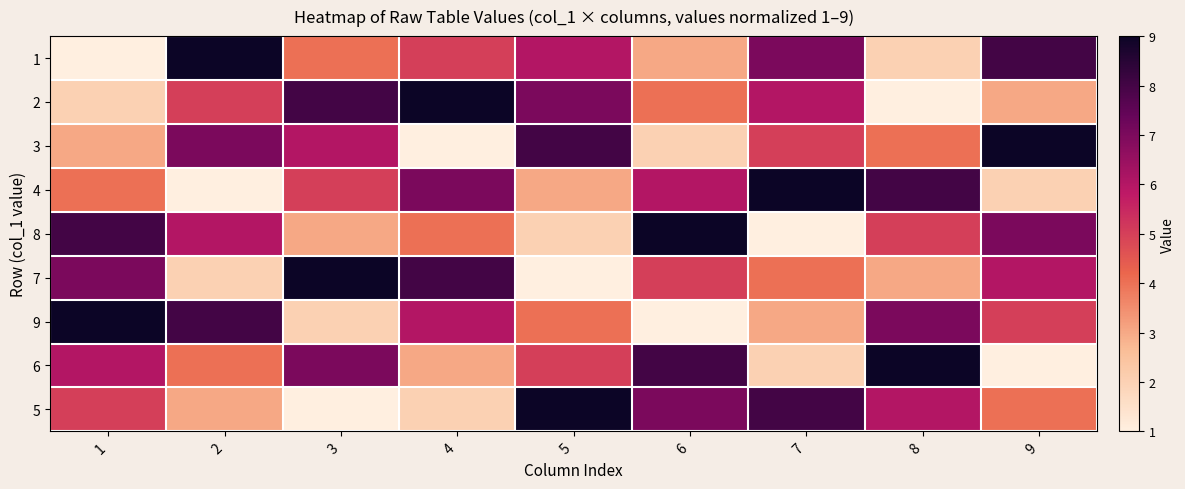

What is the average value of the 4 series?

5